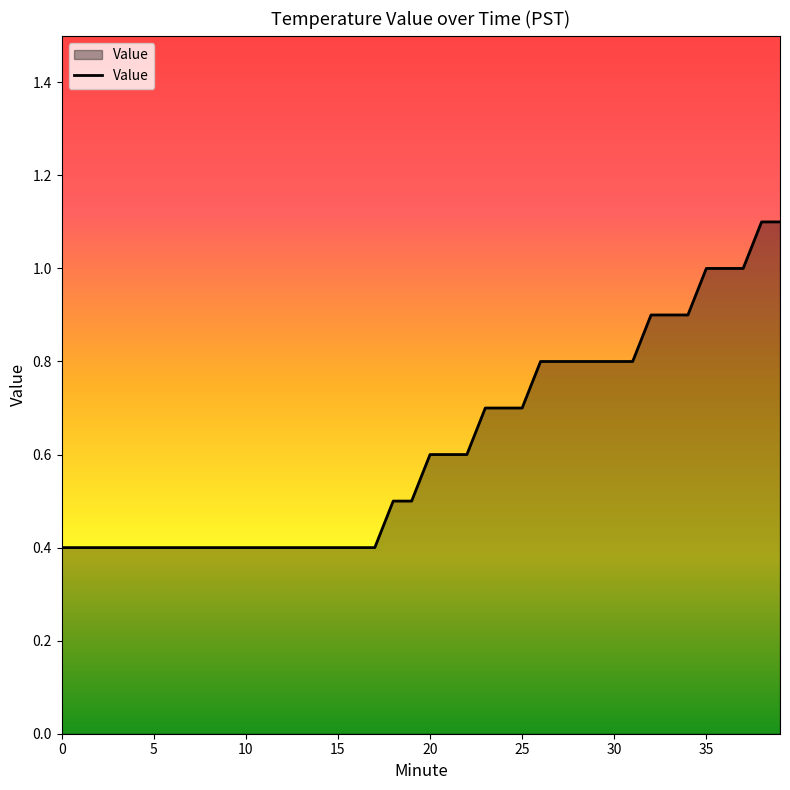

What is the difference between the maximum and minimum values?

0.7